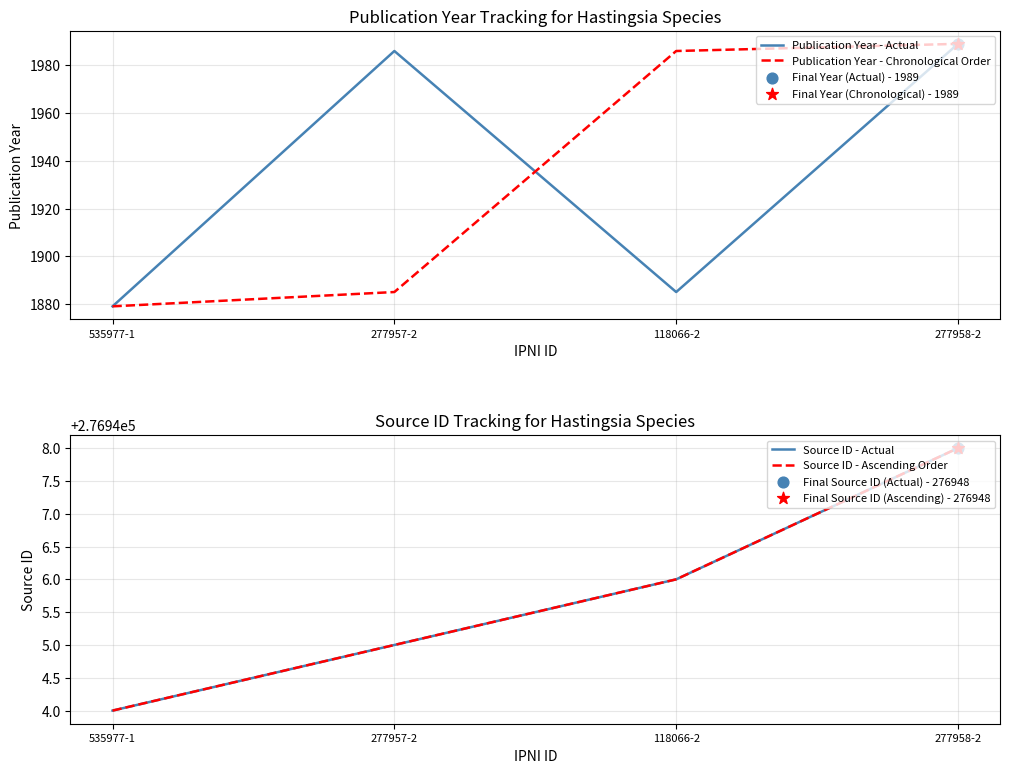

At how many categories does at least one series exceed 175517?

4